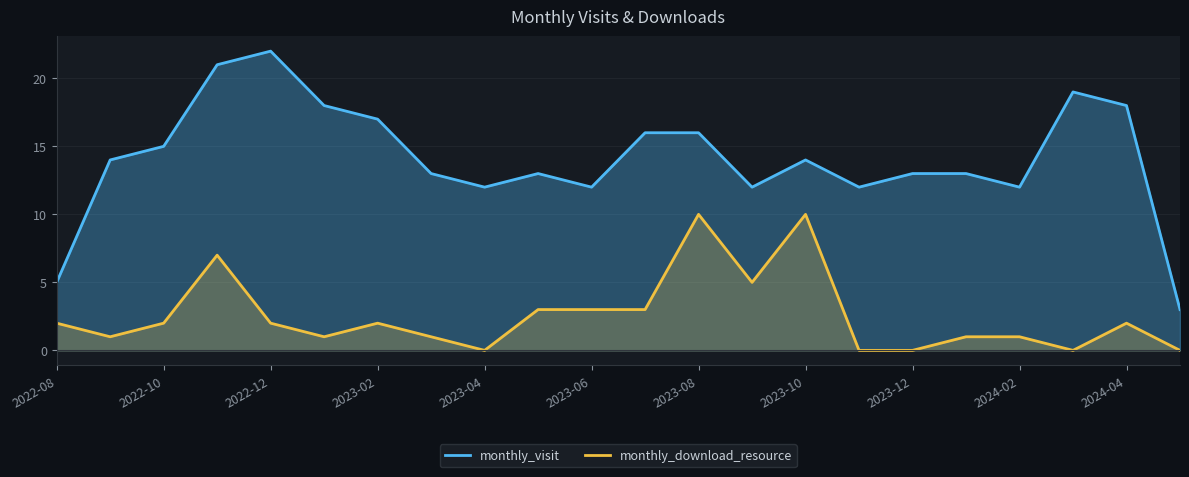

What is the spread (max minus min) of values at 2022-12?

20